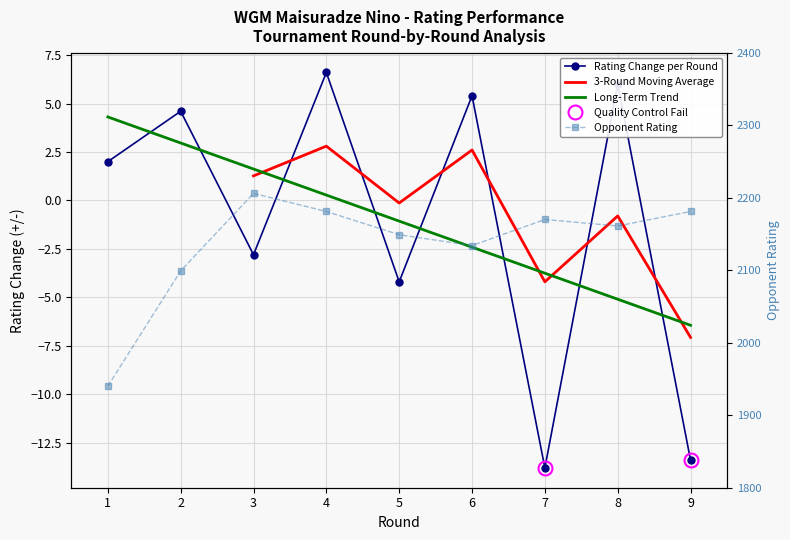

What is the value of the Rating Change (rейт+/-) point at the 4th from the left?

6.6